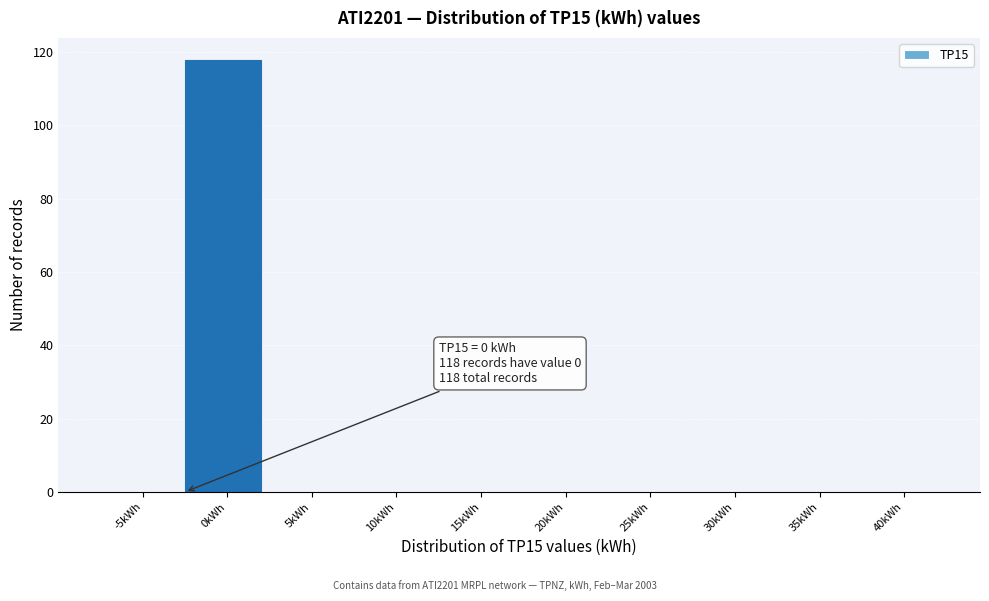

Reading left to right, list all the values displayed in this chart.

-5kWh=0	0kWh=118	5kWh=0	10kWh=0	15kWh=0	20kWh=0	25kWh=0	30kWh=0	35kWh=0	40kWh=0